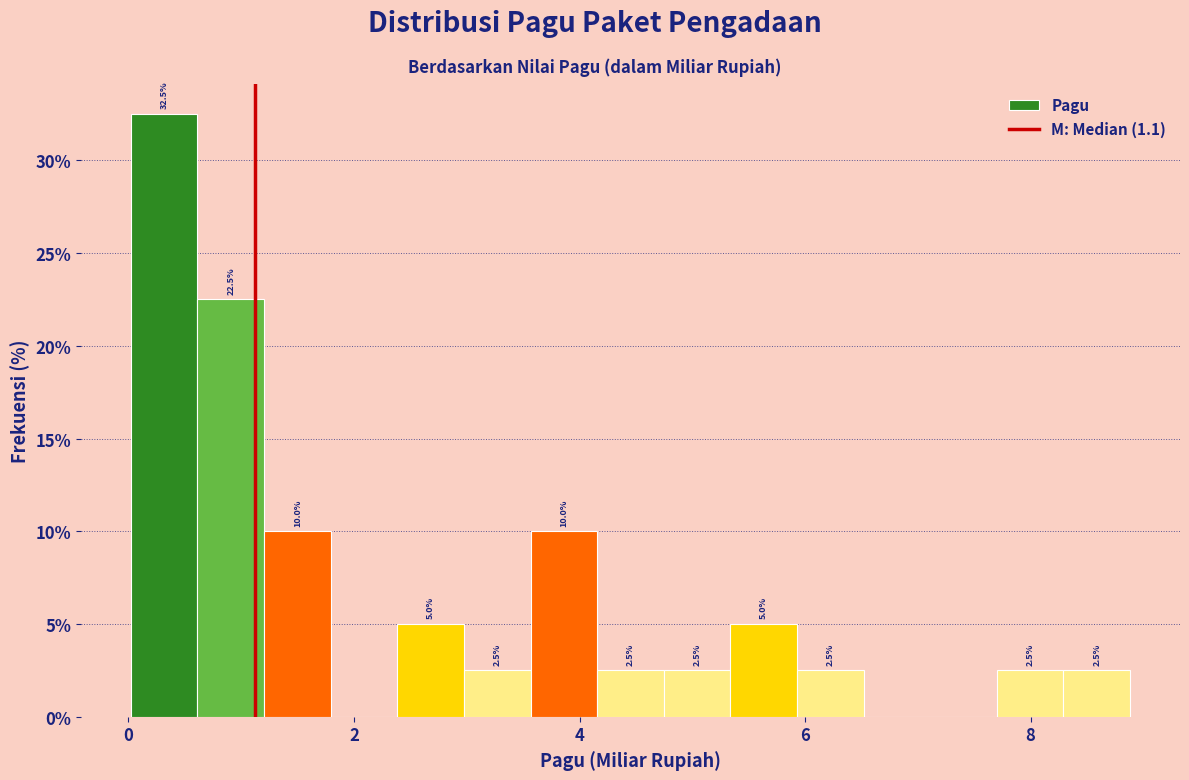

Around what value on the x-axis is the tallest bar? Give the approximate position of its centre, as read against the axis.

0.4